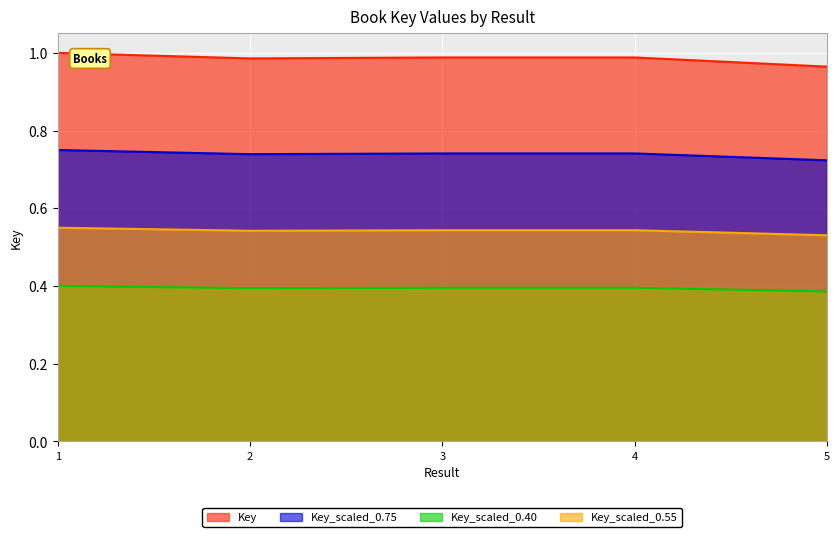

What is the sum of the values at 1 and 3?

2.0